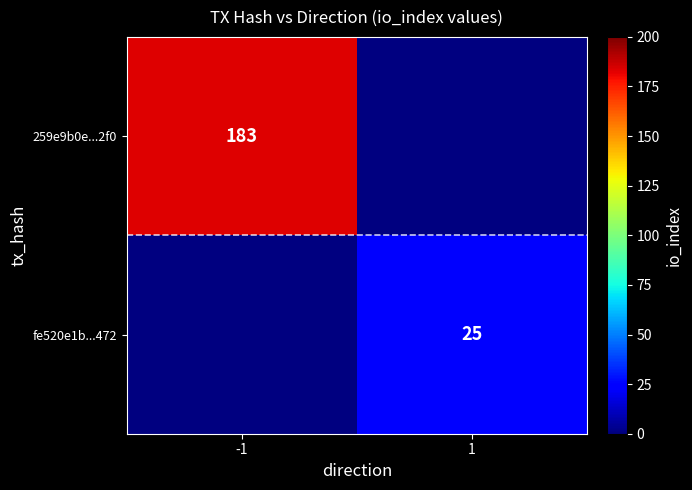

The value of fe520e1b...472 at 1 is 15.1. True or false?

False